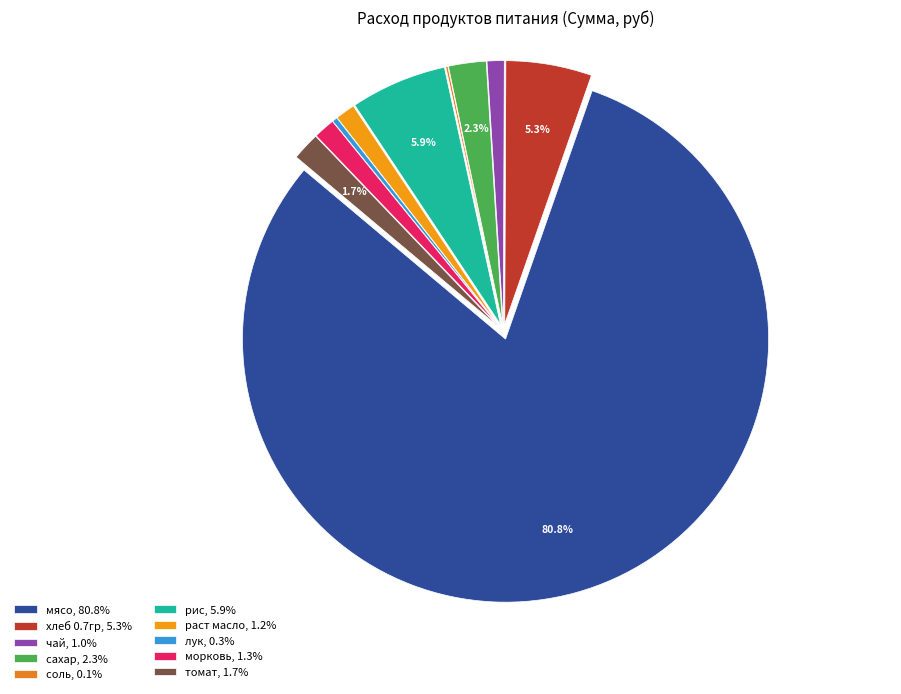

Count the number of slices in the pie.

10